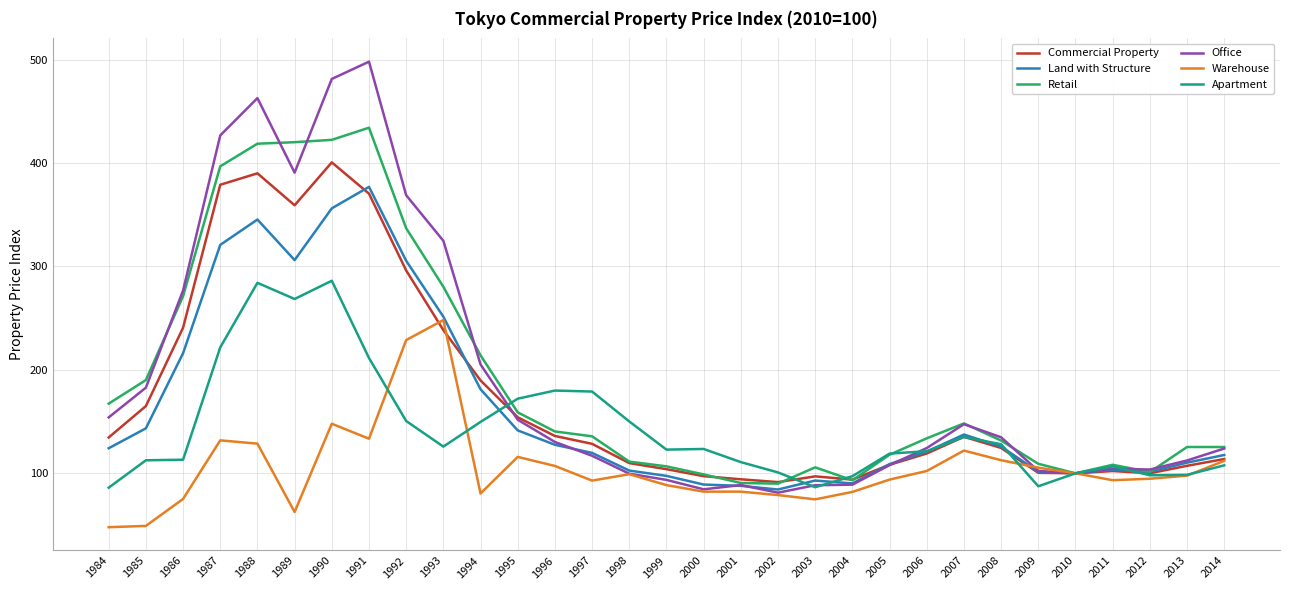

The Apartment series shows 98.1 at 2012. True or false?

True